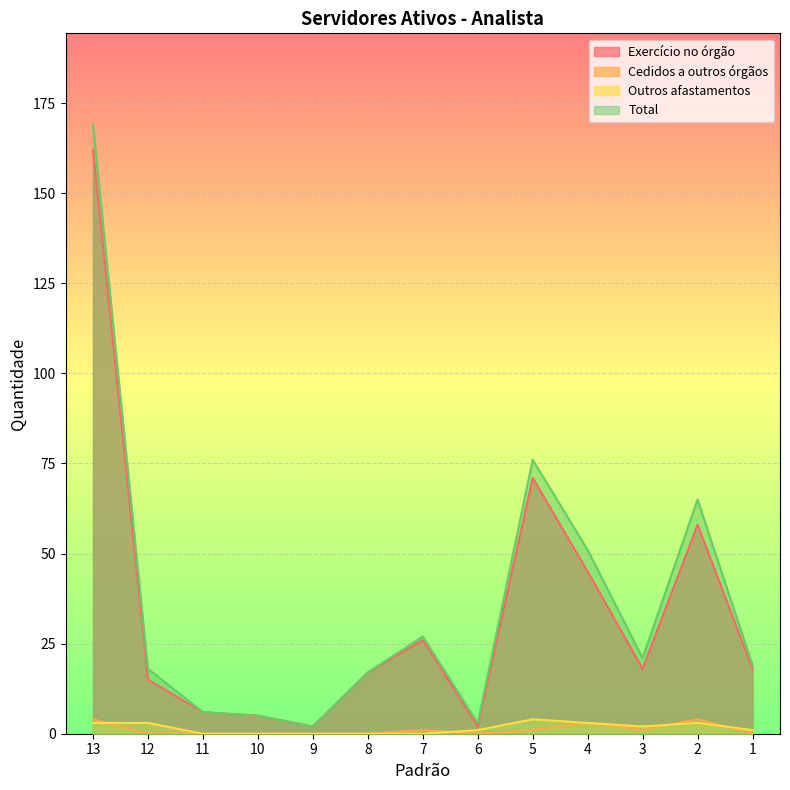

Is it true that Outros afastamentos equals 1 at 6?

True